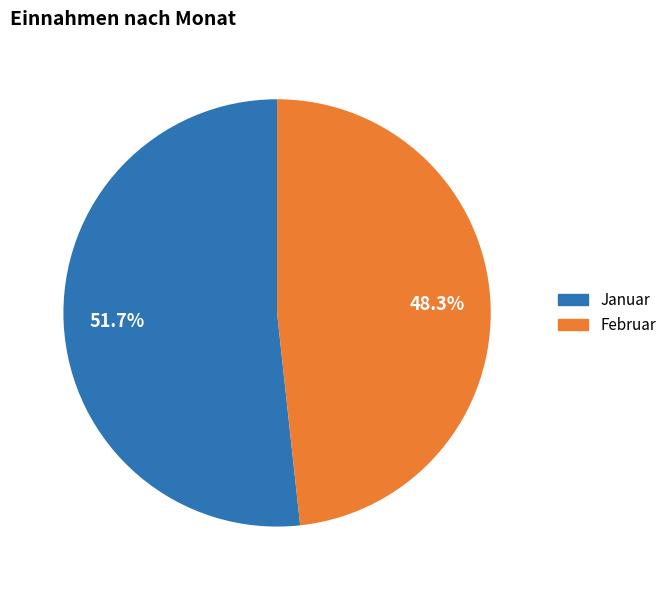

Rank the categories by value from highest to lowest.

Januar, Februar